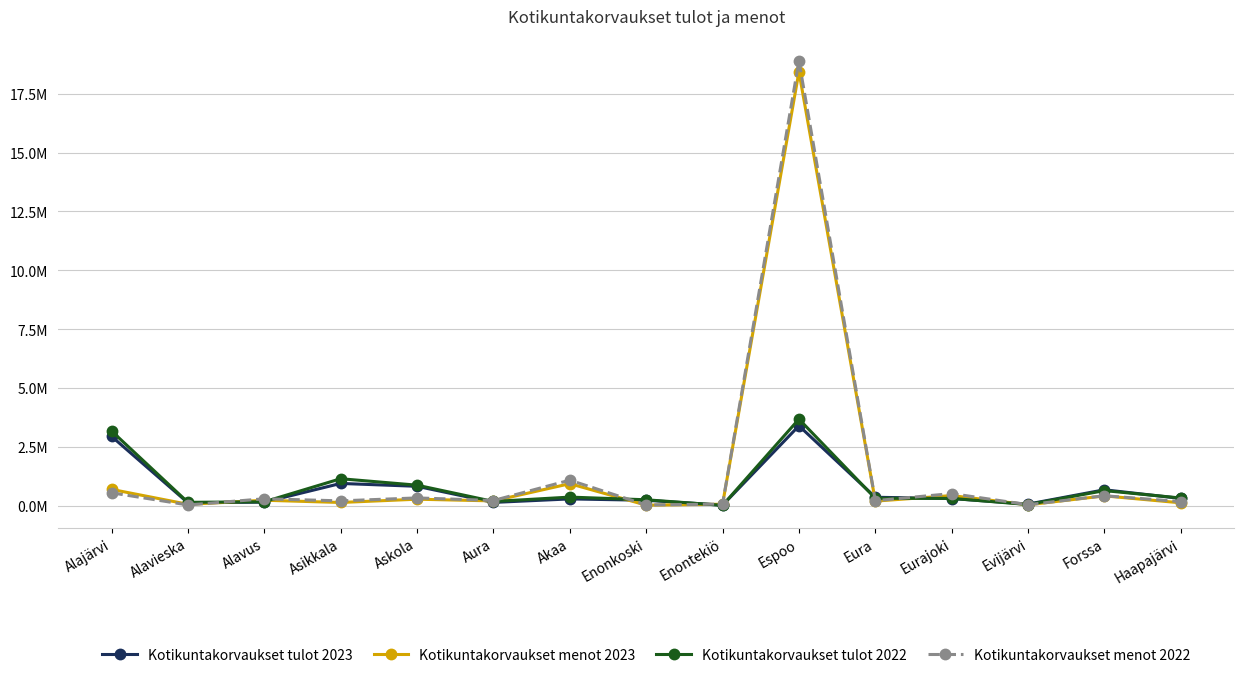

Does the chart have visible grid lines?

Yes